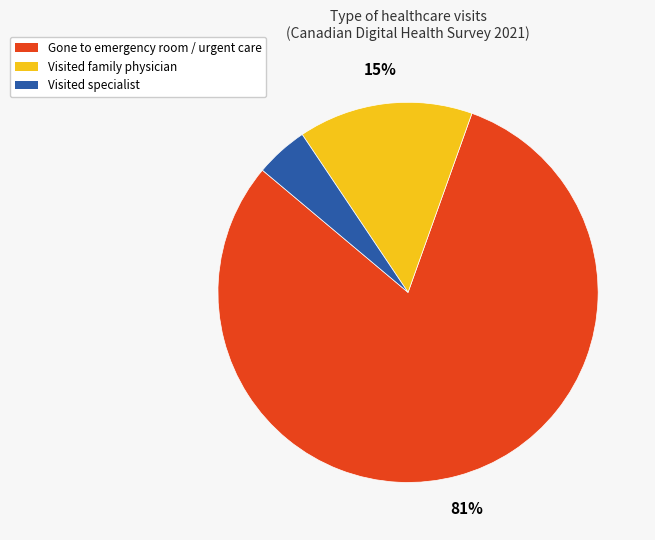

How many segments does this pie chart have?

3